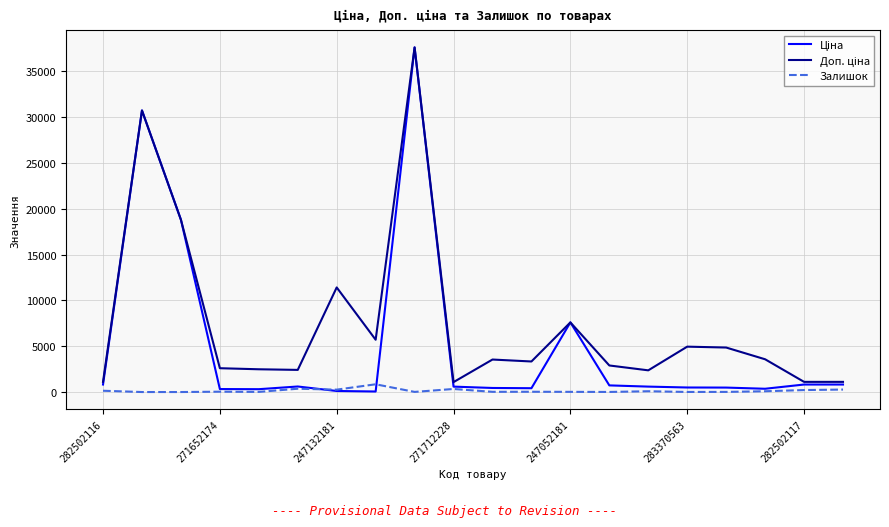

What is the greatest value displayed?

37593.6